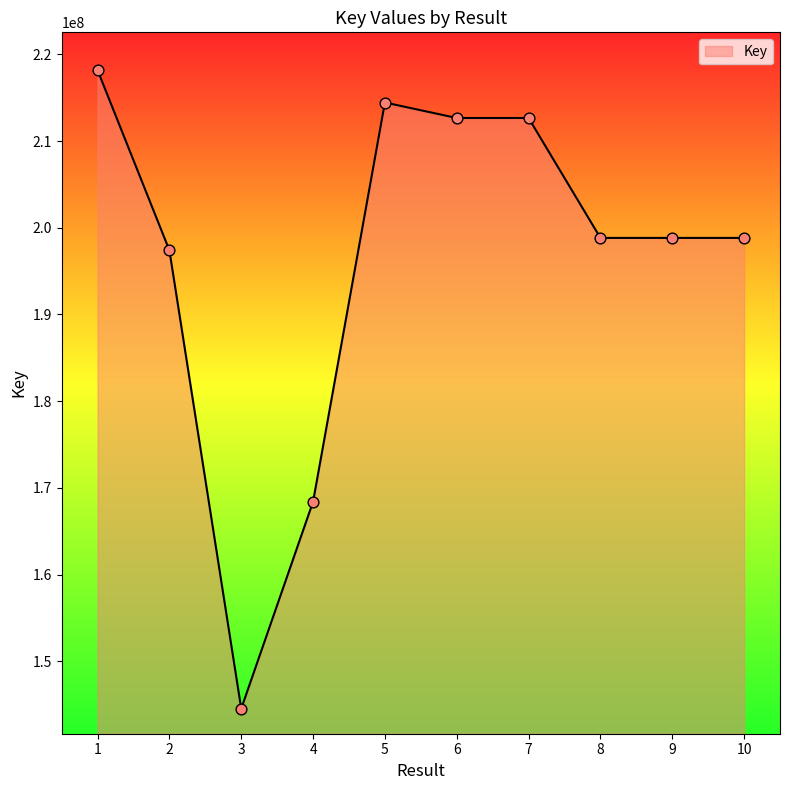

What is the change in value from 5 to 7?

-1787201